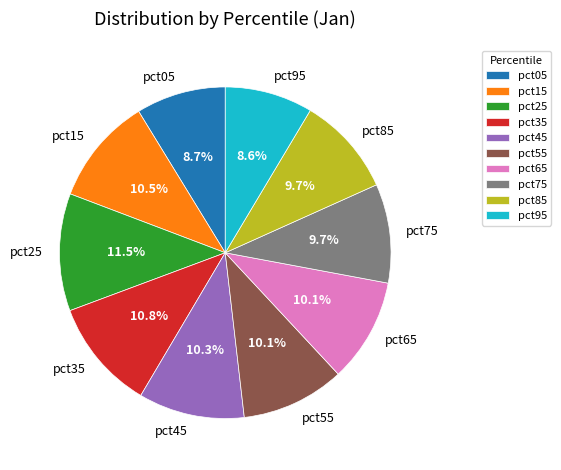

How much of the chart is everything except pct65?

89.9%